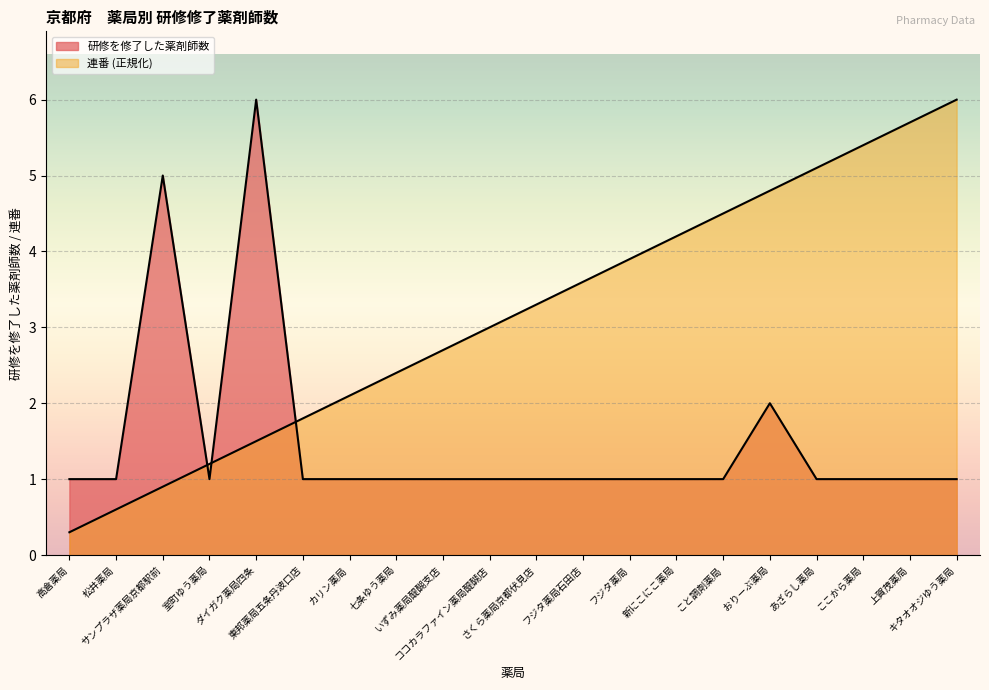

What is the difference between the maximum and second lowest values in the 連番 series?

5.4